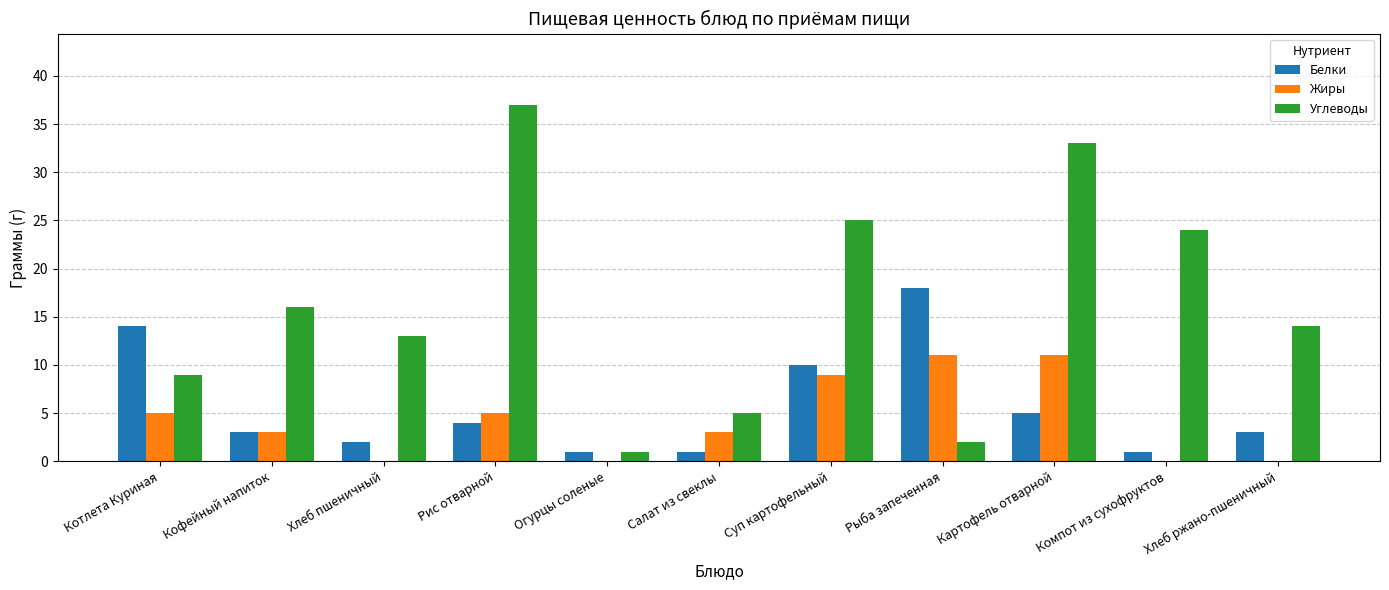

What is the highest value of the Углеводы series?

37